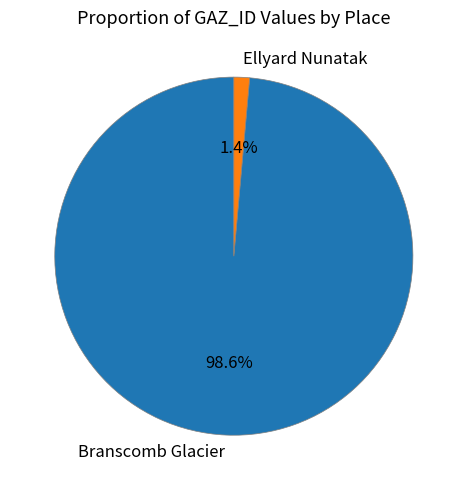

What is the total percentage of Branscomb Glacier and Ellyard Nunatak?

100.0%